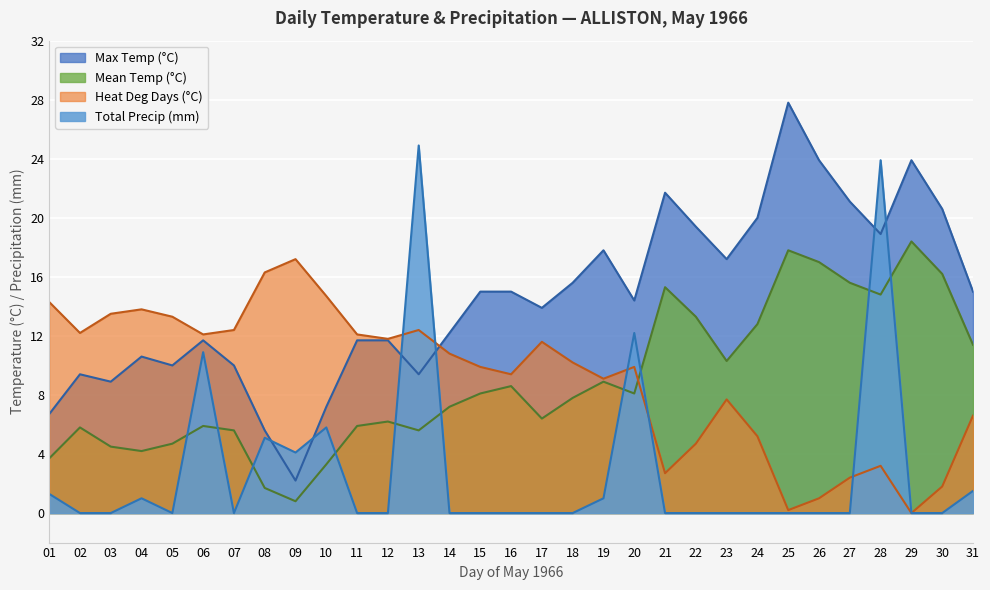

True or false: Mean Temp (°C) and Max Temp (°C) intersect in this chart.

False